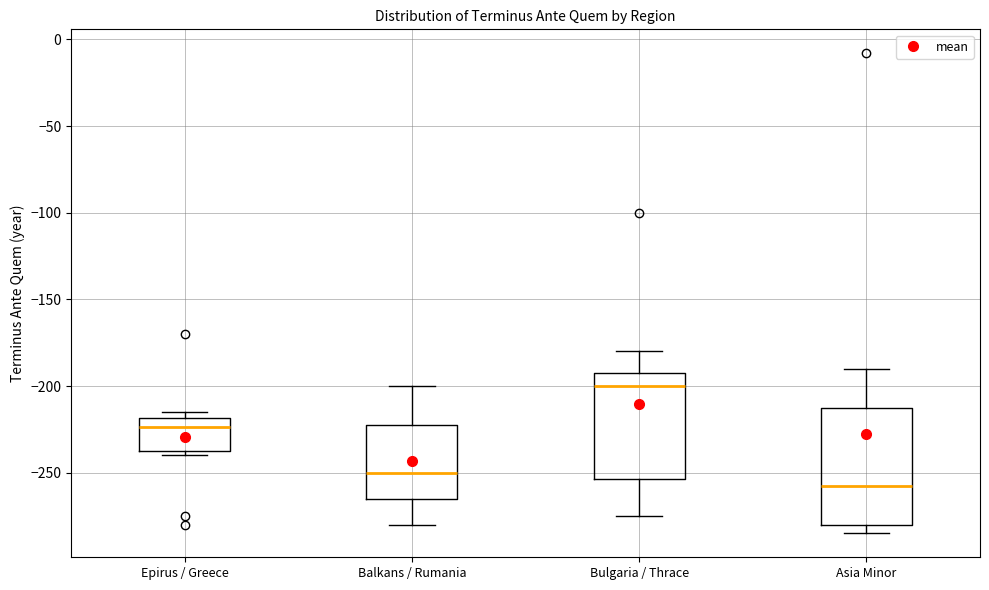

Which box's median line is the highest?

Bulgaria / Thrace